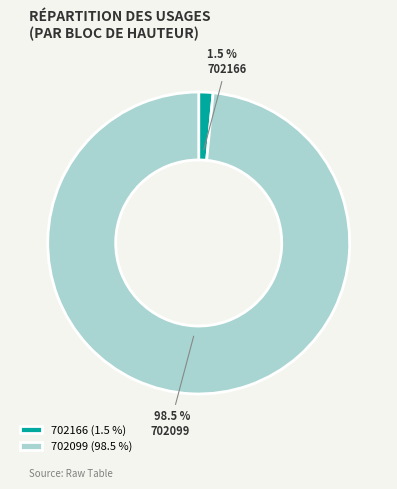

What percentage do 702166 and 702099 together represent?

100.0%